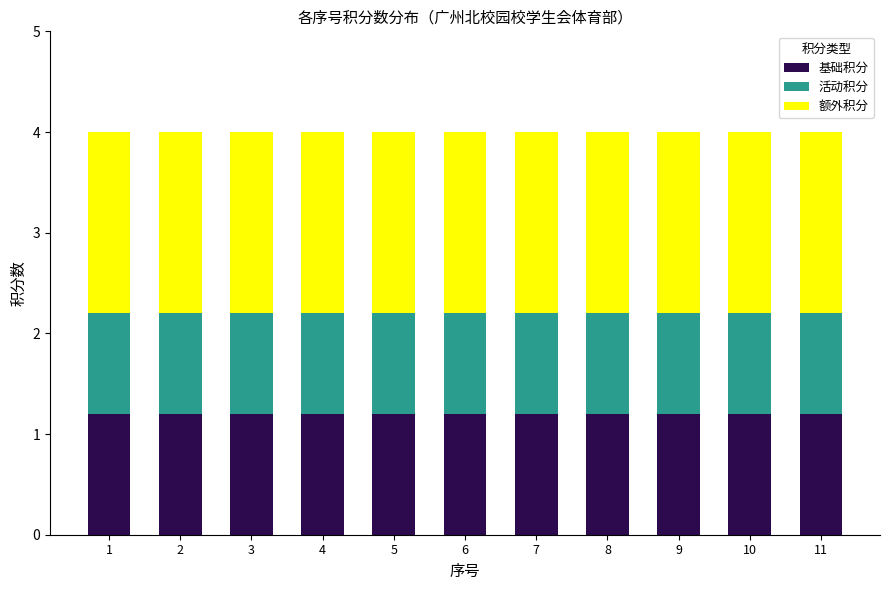

The 基础积分 series shows 0.5 at 9. True or false?

False